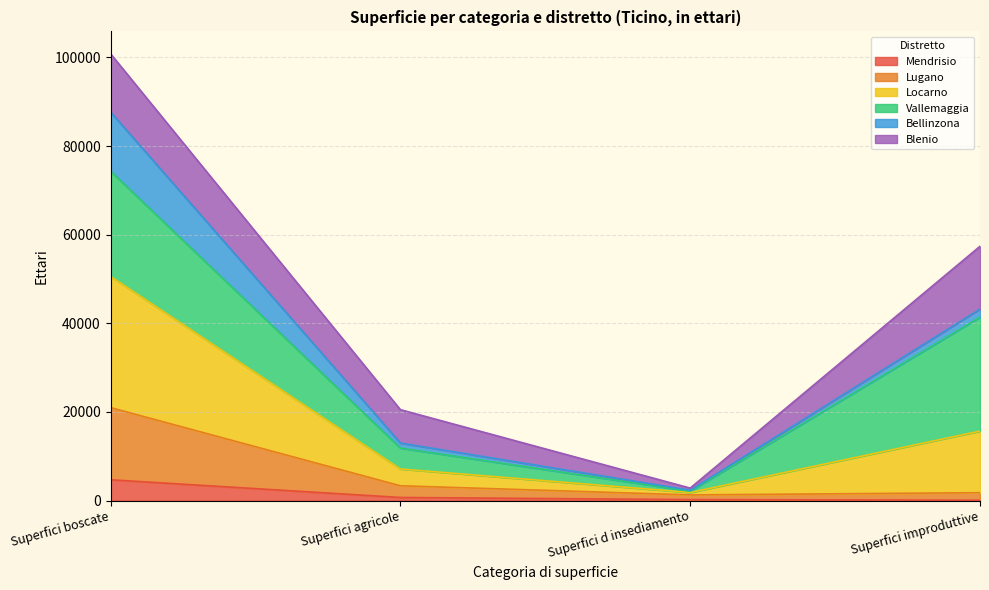

At which label does Mendrisio reach its peak?

Superfici boscate